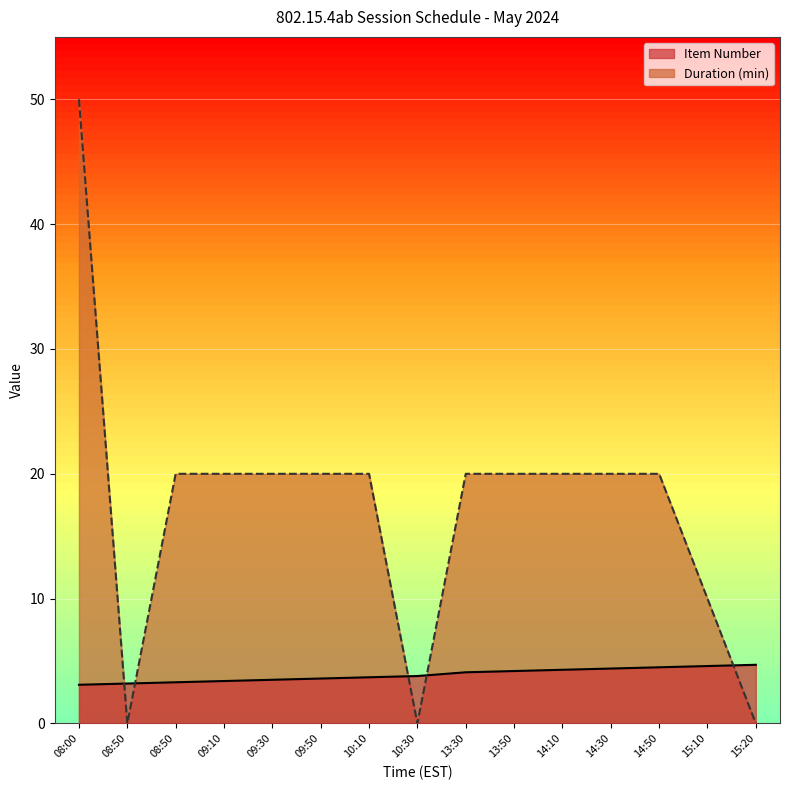

How many data points does each series have?

15